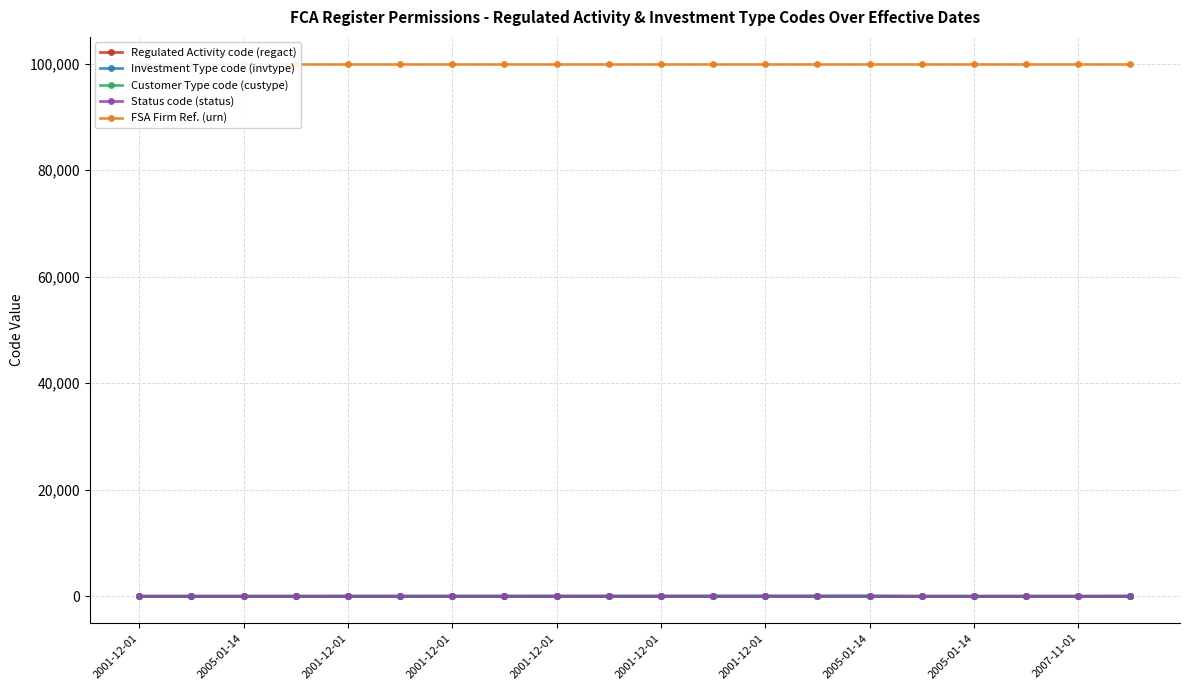

What is the value of the Status code (status) point at the 9th from the left?

4